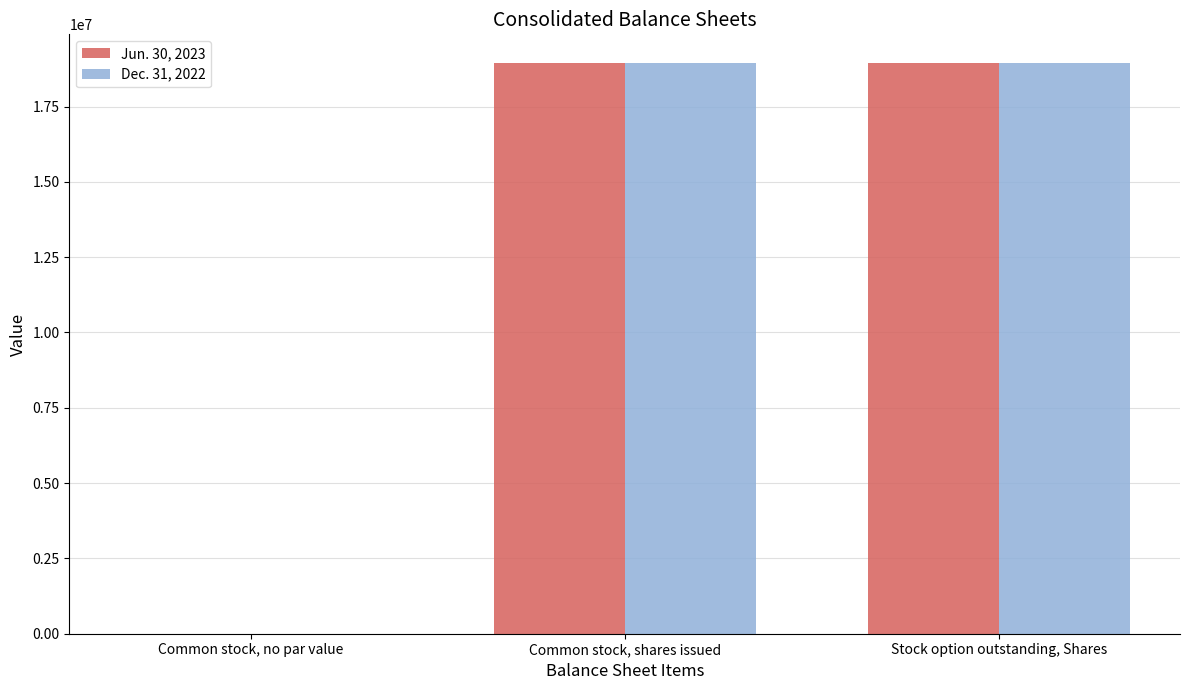

Is the value of Dec. 31, 2022 at Common stock, no par value greater than the value of Jun. 30, 2023 at Common stock, shares issued?

No